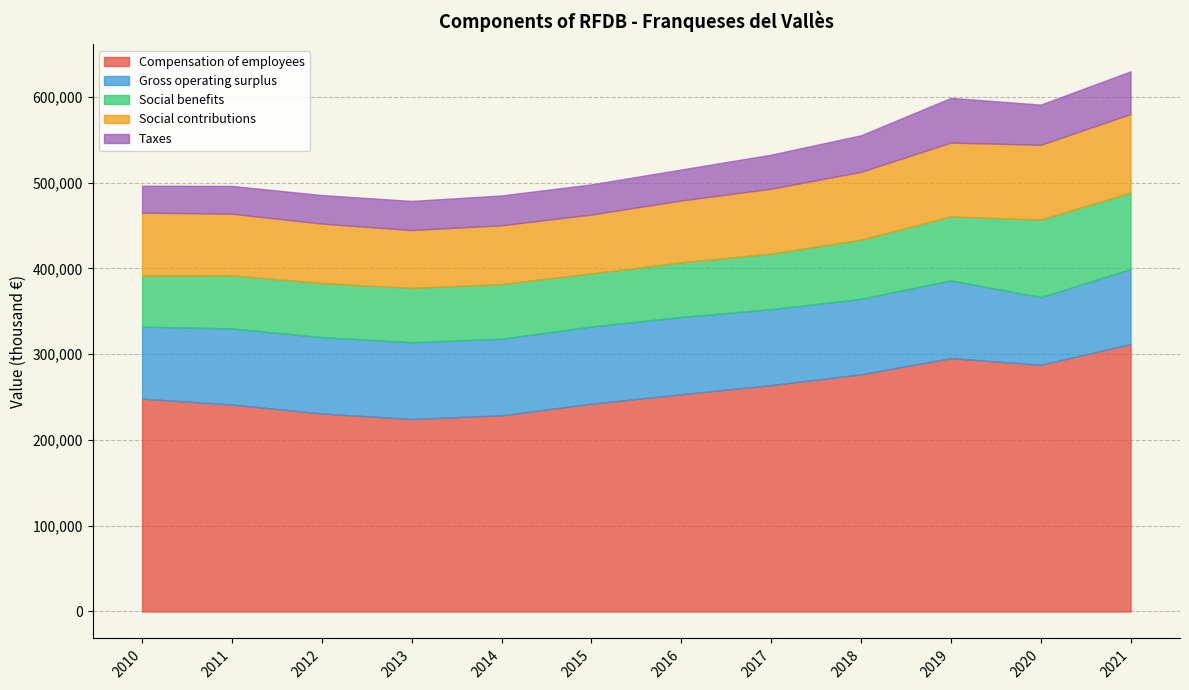

The Compensation of employees series shows 253209 at 2016. True or false?

True